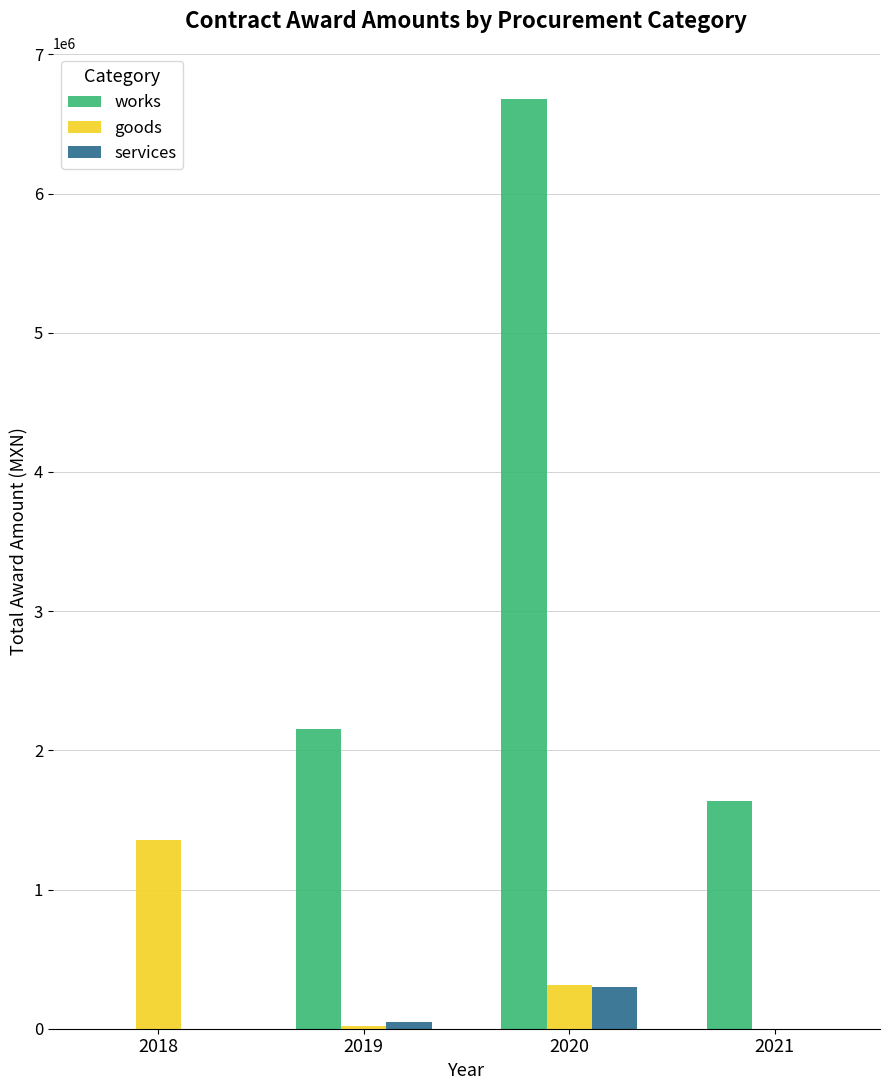

Which series changed the most between 2019 and 2020?

works